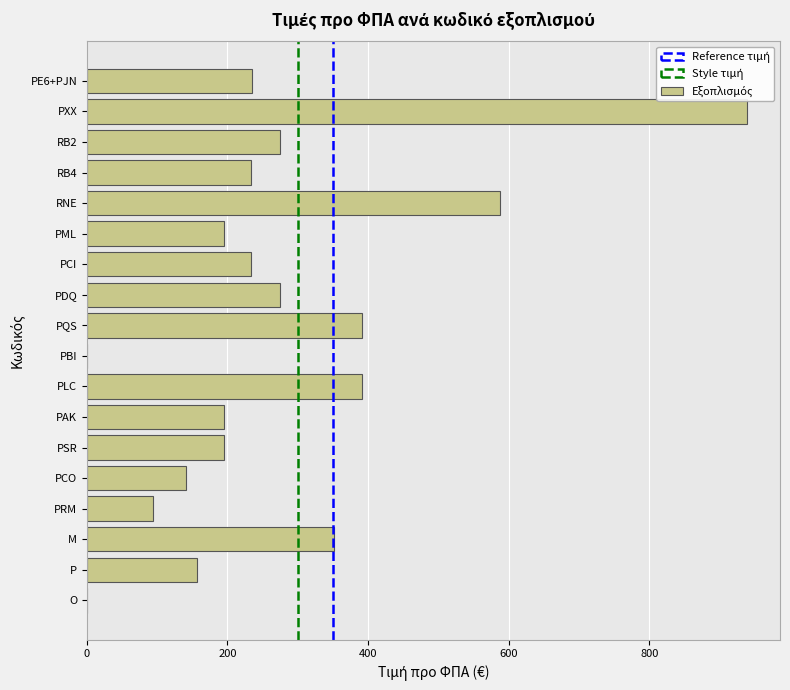

At which category does the chart reach its peak across all series?

PXX